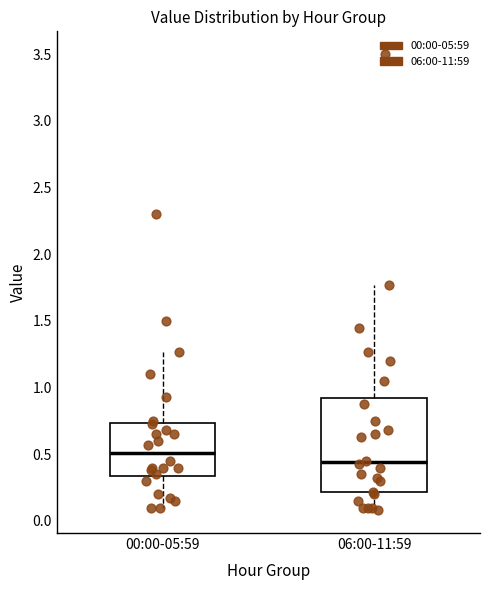

Which box's median line is the lowest?

06:00-11:59